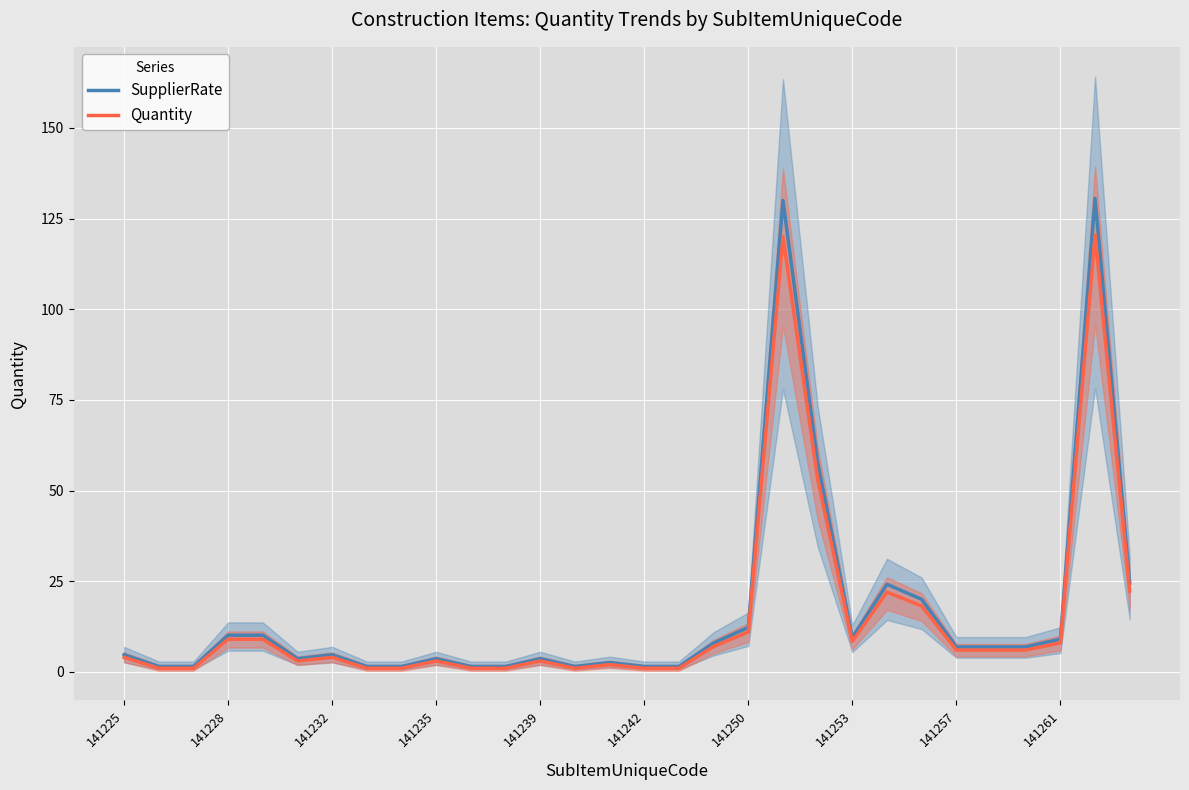

True or false: SupplierRate has a value of 21.5 at 141250.

False